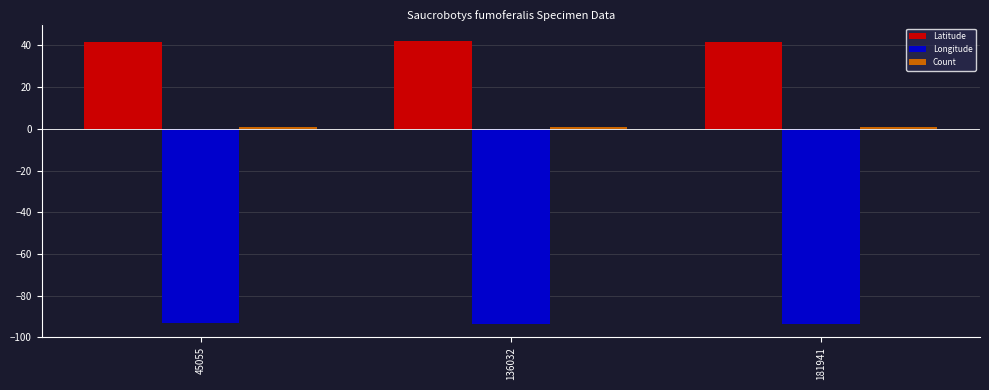

What is the lowest value of the Longitude series?

-93.7